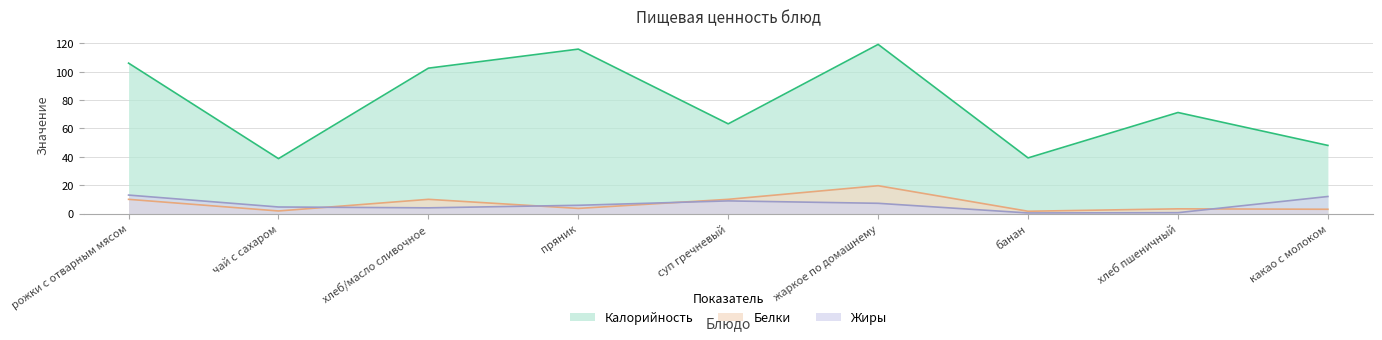

Which category has the highest value in the Калорийность series?

жаркое по домашнему